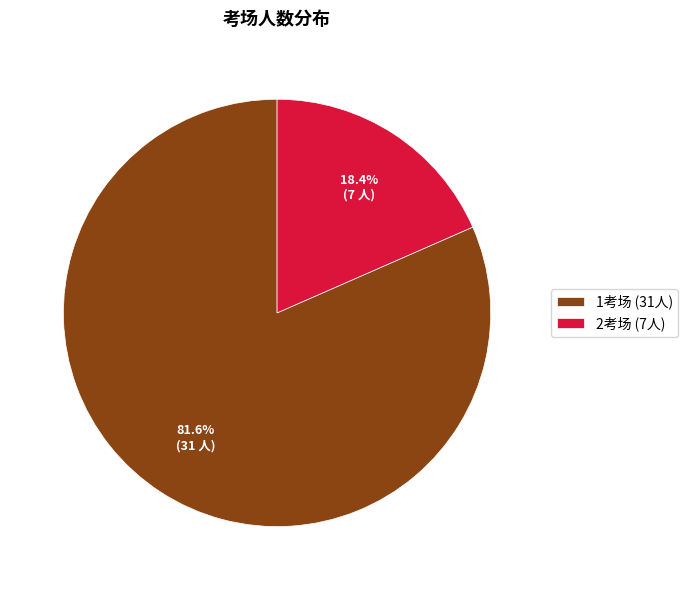

Count the number of slices in the pie.

2